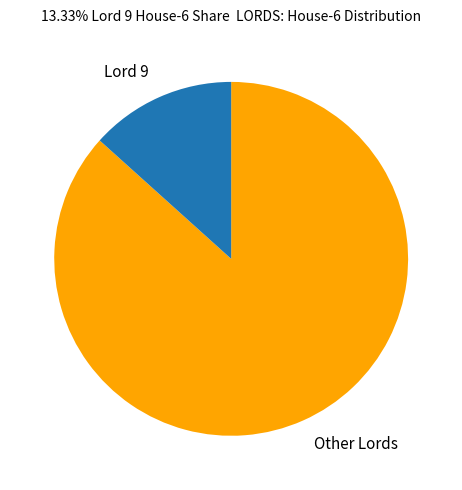

Which slice represents more than half of the pie?

Other Lords